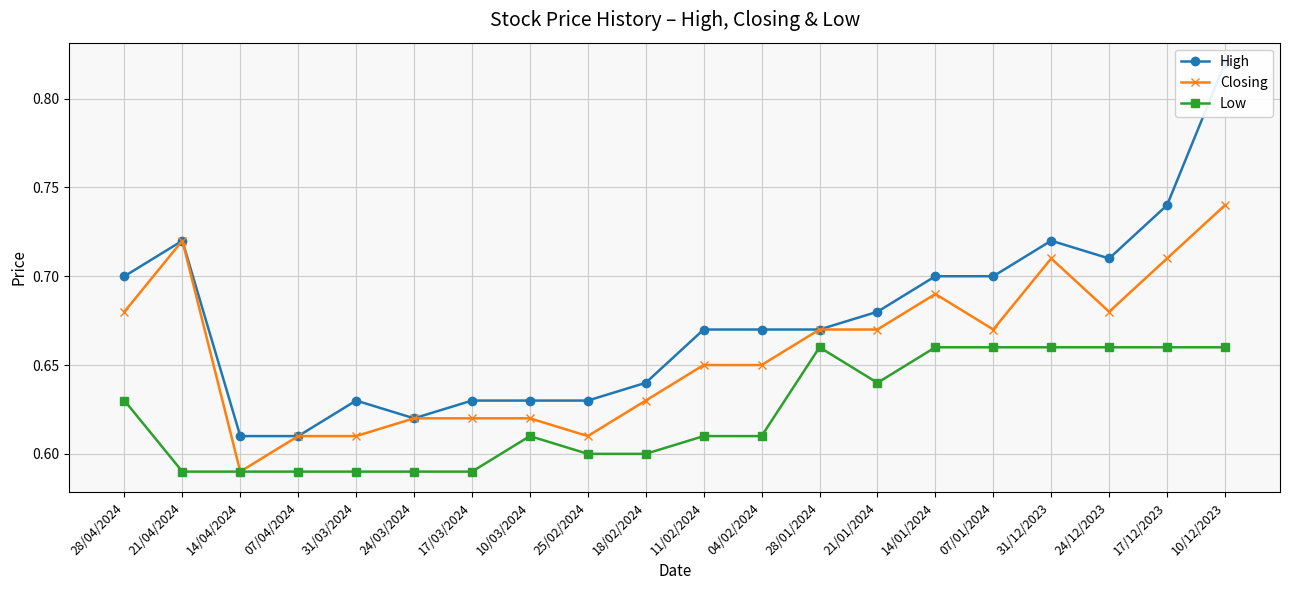

At which category does Low reach its first local valley?

21/01/2024